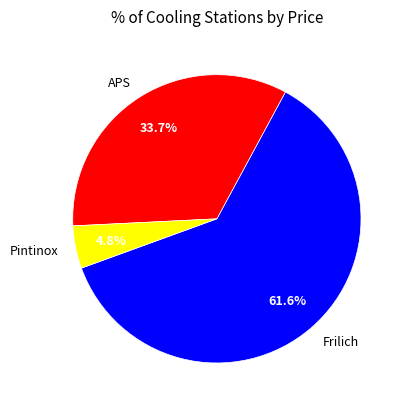

Rank the categories by value from highest to lowest.

Frilich, APS, Pintinox